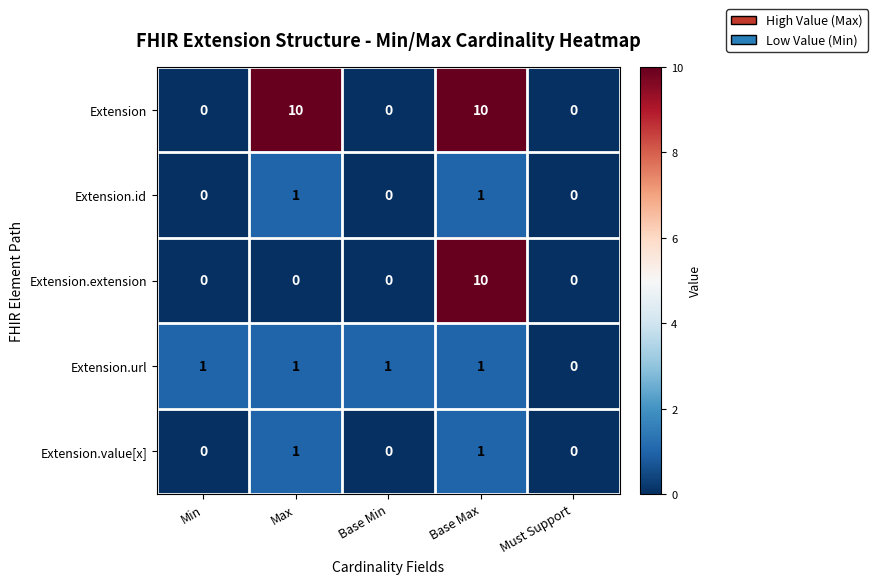

Reading left to right, extract all data points from this chart.

Extension: 0	10	0	10	0
Extension.id: 0	1	0	1	0
Extension.extension: 0	0	0	10	0
Extension.url: 1	1	1	1	0
Extension.value[x]: 0	1	0	1	0